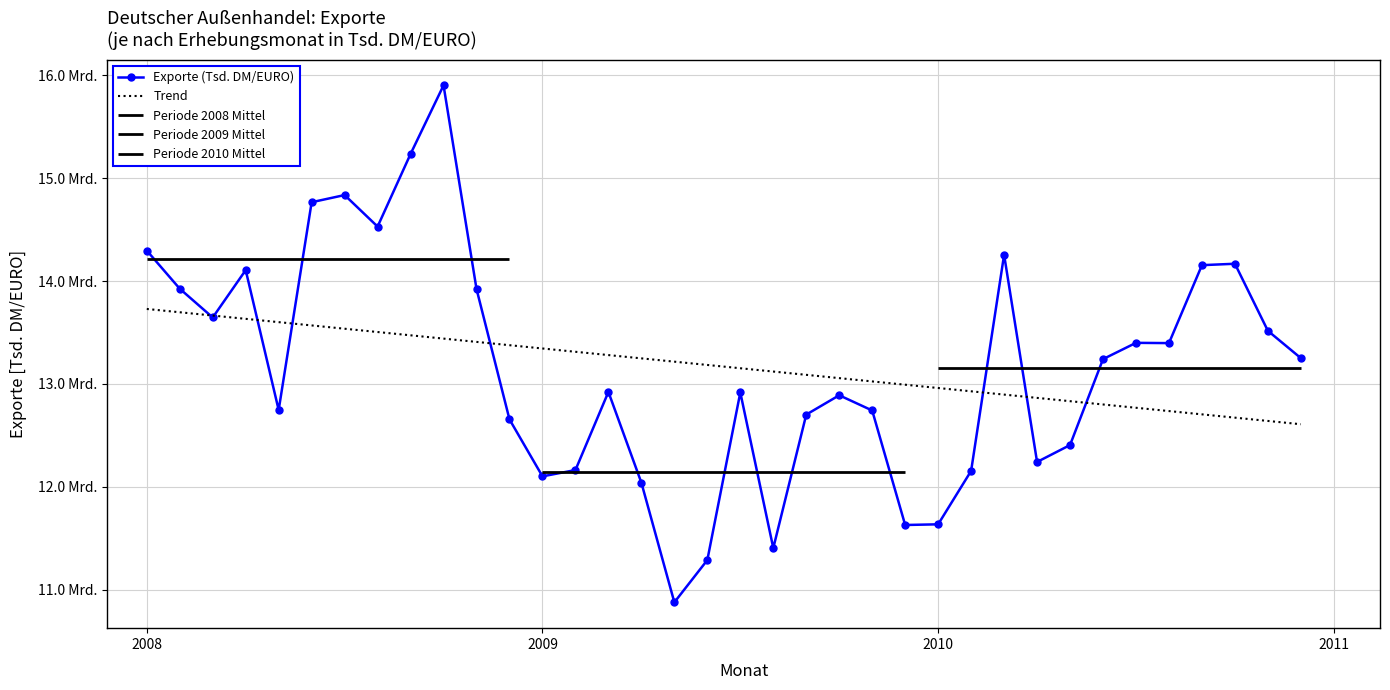

How many values in the Trend series exceed 13184035?

18